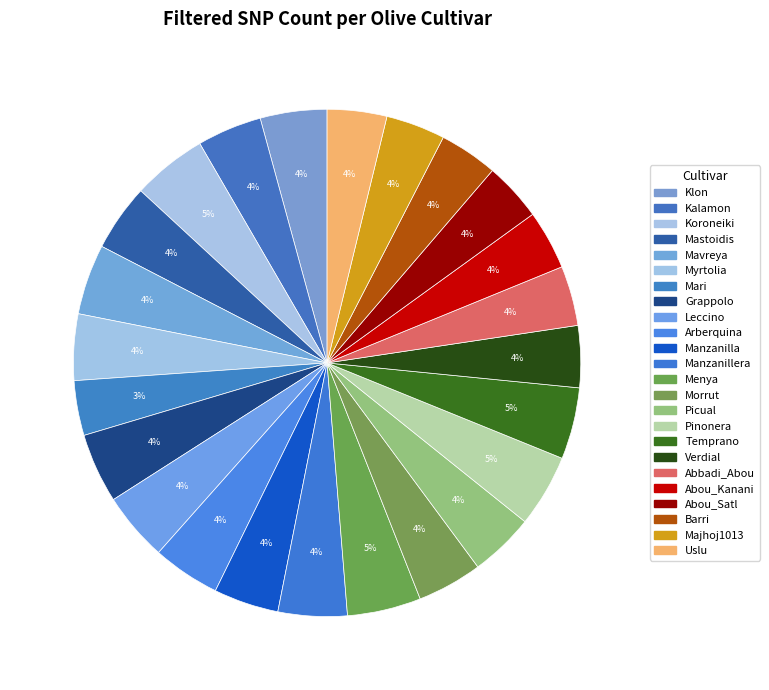

True or false: Picual accounts for 4% of the total.

True